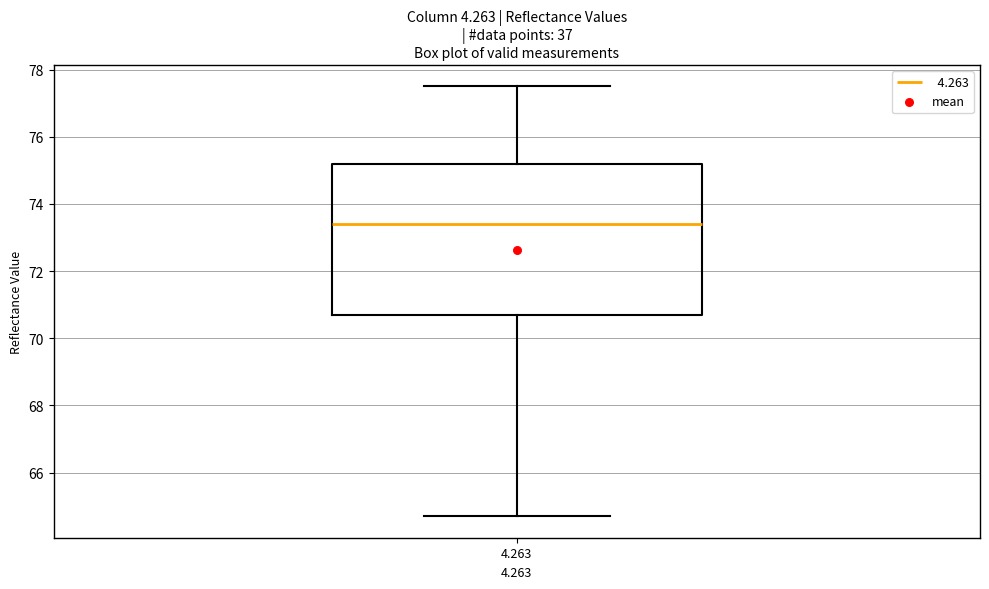

Where does the lower whisker of the box at x = 4.263 end on the y-axis? The values are not printed on the chart, so give them approximately, as read against the axis.

64.8